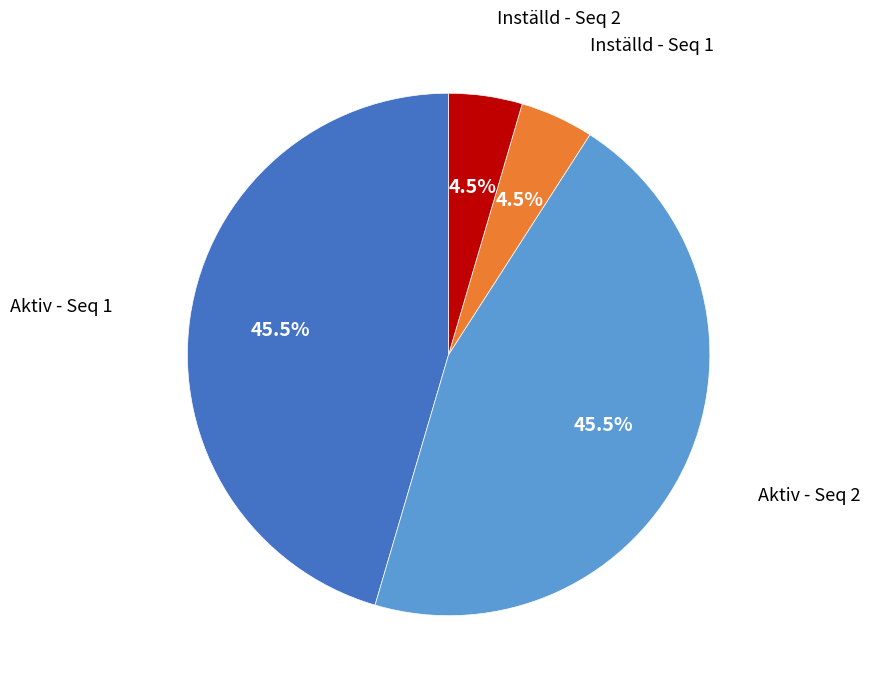

Is there any slice that represents more than half of the pie?

No